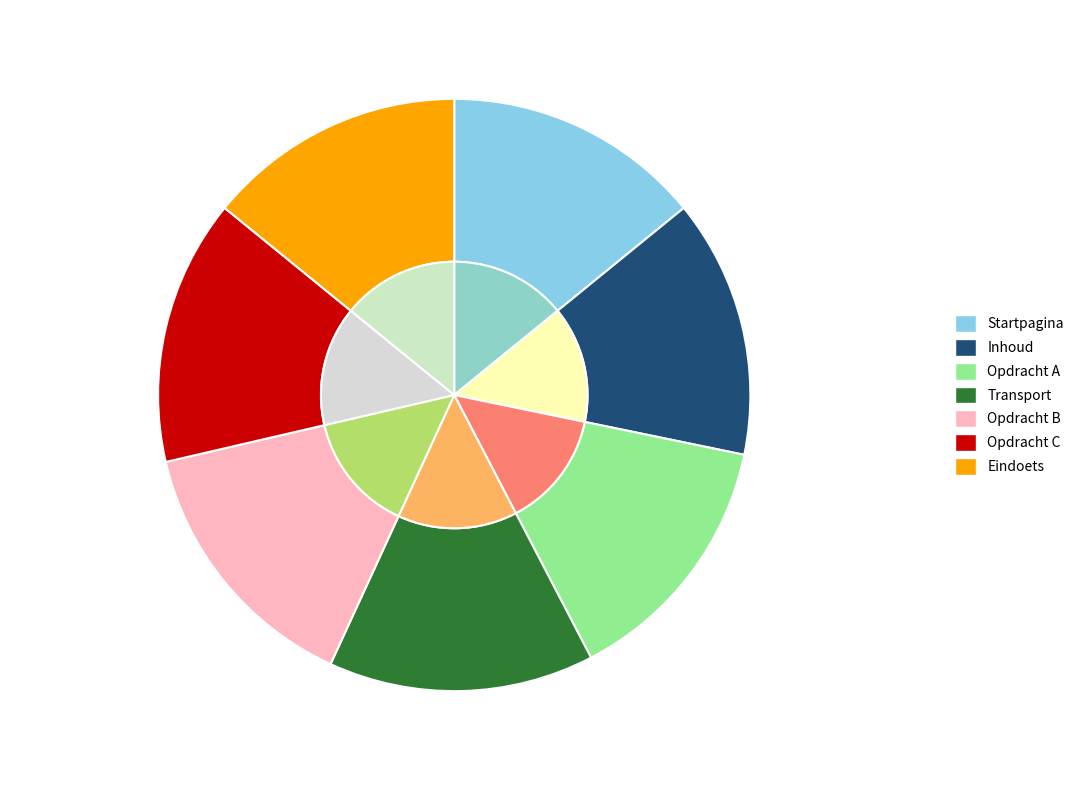

Which slice is the smallest?

Startpagina